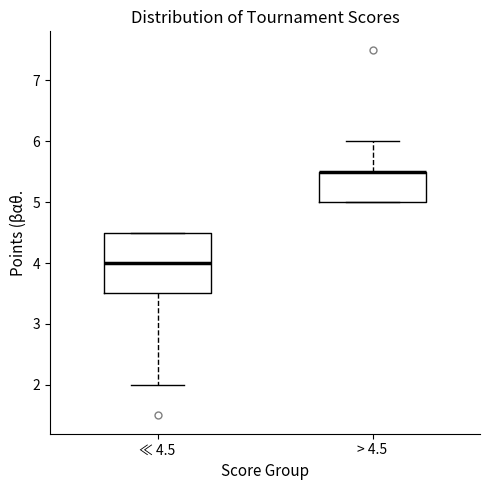

Where is the lower edge of the box for > 4.5 on the y-axis? The values are not printed on the chart, so give them approximately, as read against the axis.

5.0